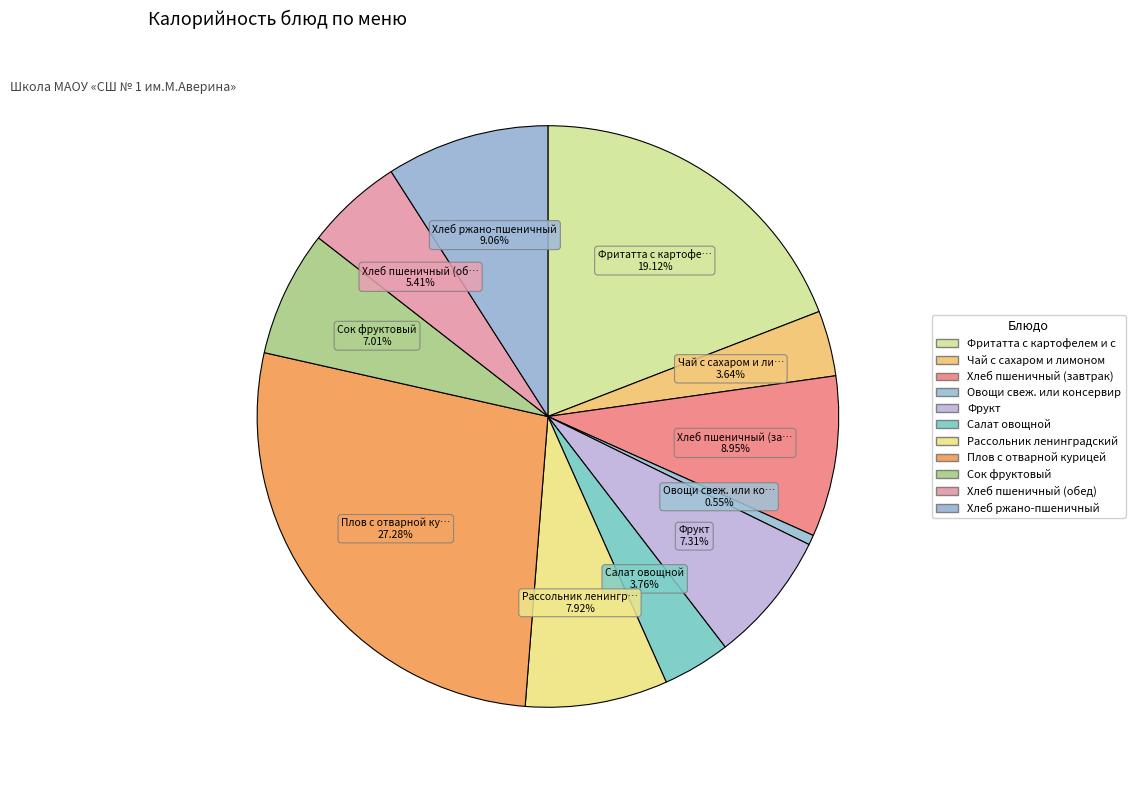

How many slices are in this pie chart?

11